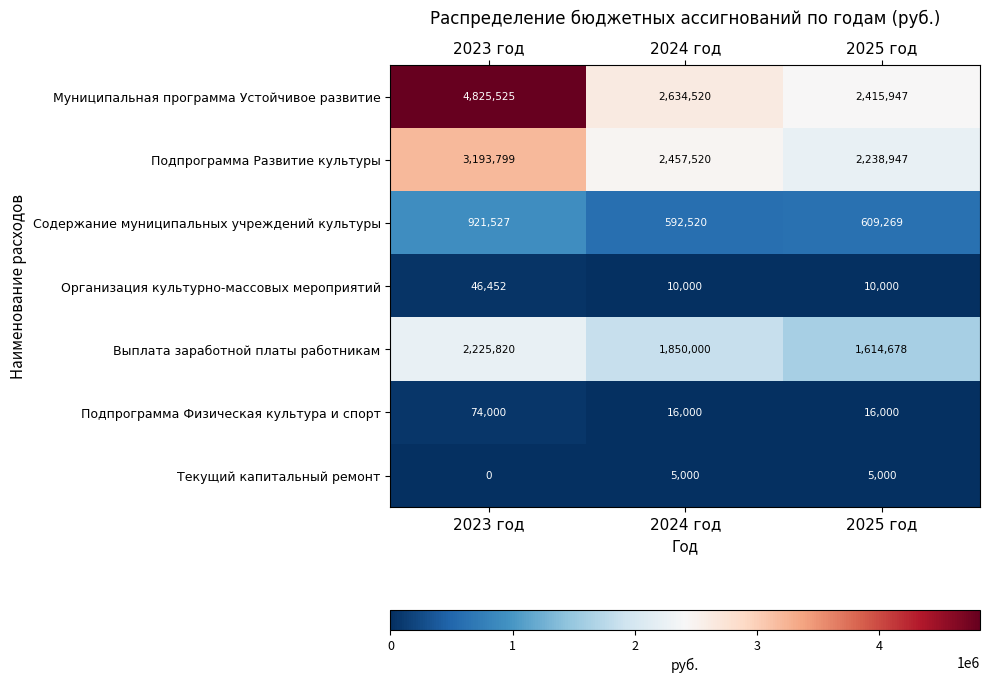

At which category is the sum across all series the highest?

2023 год